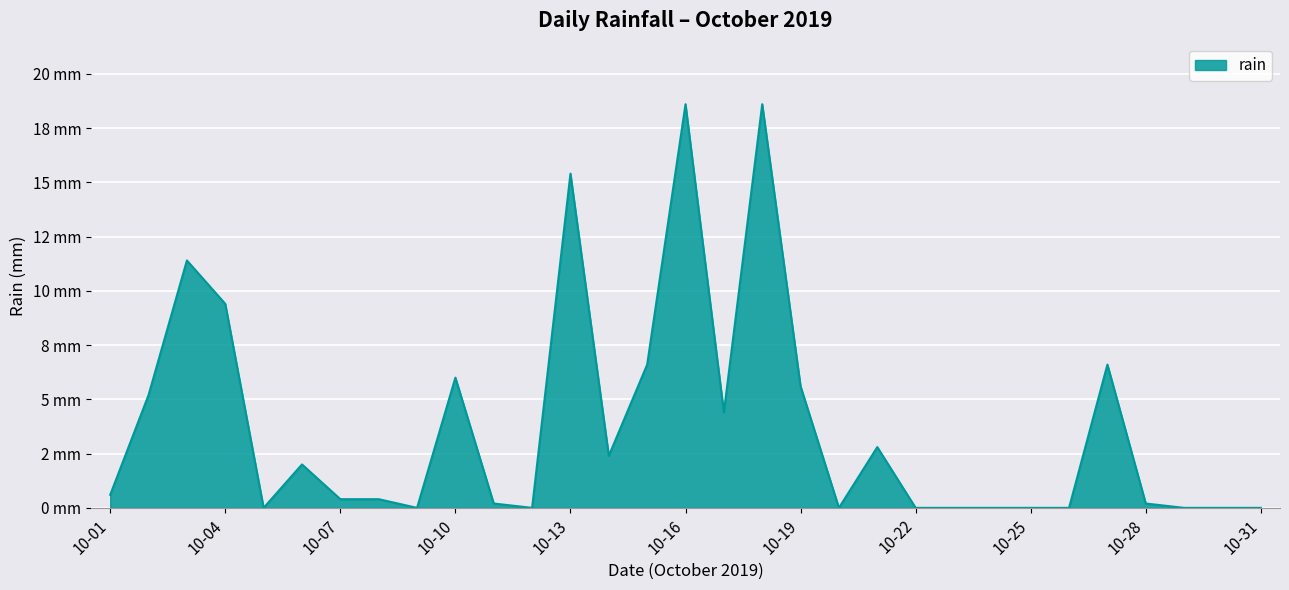

Reading left to right, list all the values displayed in this chart.

0.6	5.2	11.4	9.4	0.0	2.0	0.4	0.4	0.0	6.0	0.2	0.0	15.4	2.4	6.6	18.6	4.4	18.6	5.6	0.0	2.8	0.0	0.0	0.0	0.0	0.0	6.6	0.2	0.0	0.0	0.0